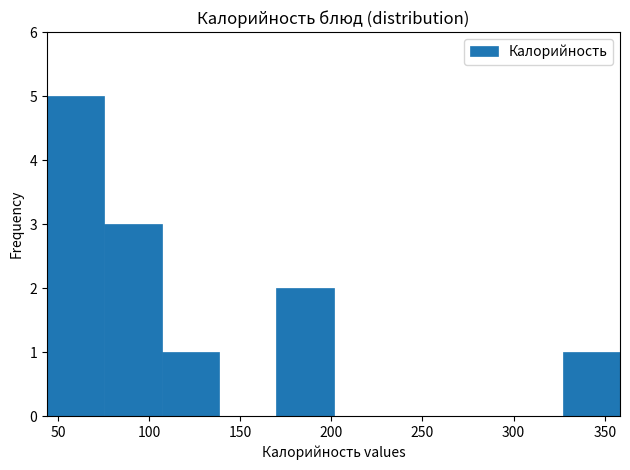

Reading left to right, transcribe this chart: for each bar, give the range it covers on the x-axis and its height. Neither the bar edges nor the heights are printed on the chart, so give them approximately, as read against the axes.

45 to 75: 5
75 to 105: 3
105 to 140: 1
140 to 170: 0
170 to 200: 2
200 to 235: 0
235 to 265: 0
265 to 295: 0
295 to 325: 0
325 to 360: 1